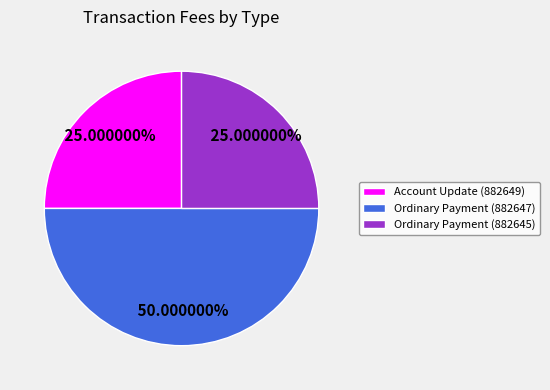

The Ordinary Payment (882645) slice represents 25% of the pie. True or false?

True